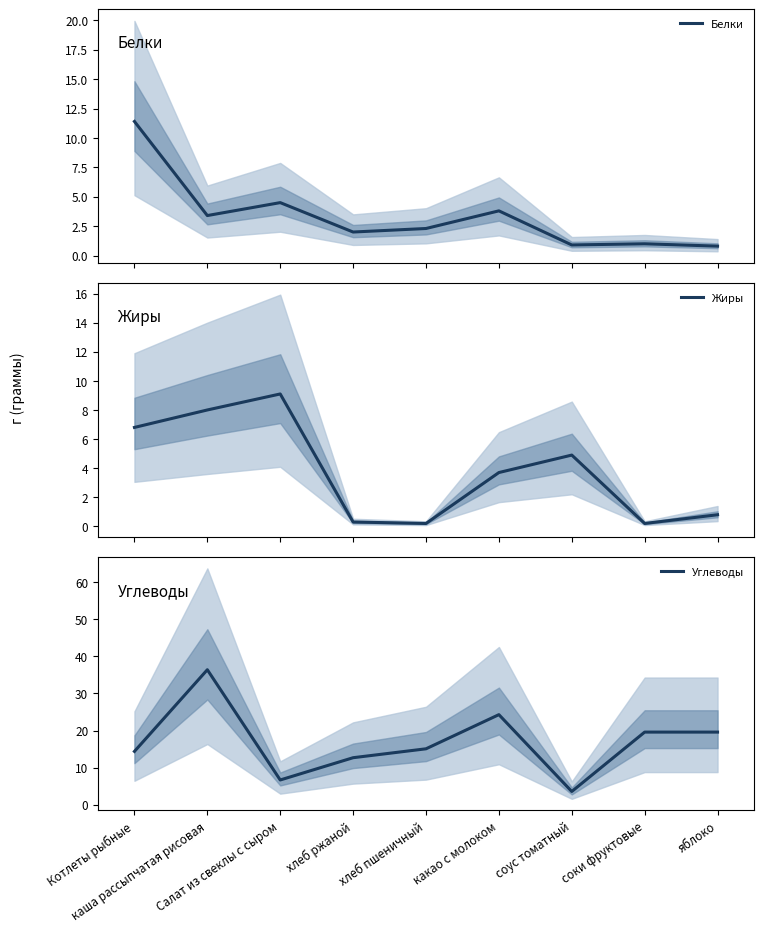

Between which two adjacent categories do Углеводы and Жиры first intersect?

каша рассыпчатая рисовая and Салат из свеклы с сыром